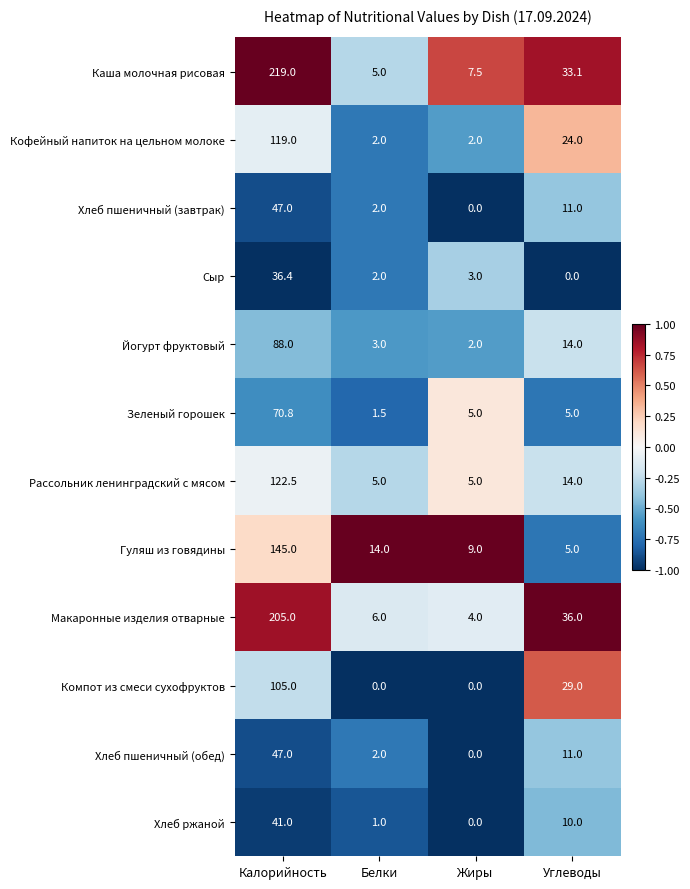

How many series are shown in this chart?

12